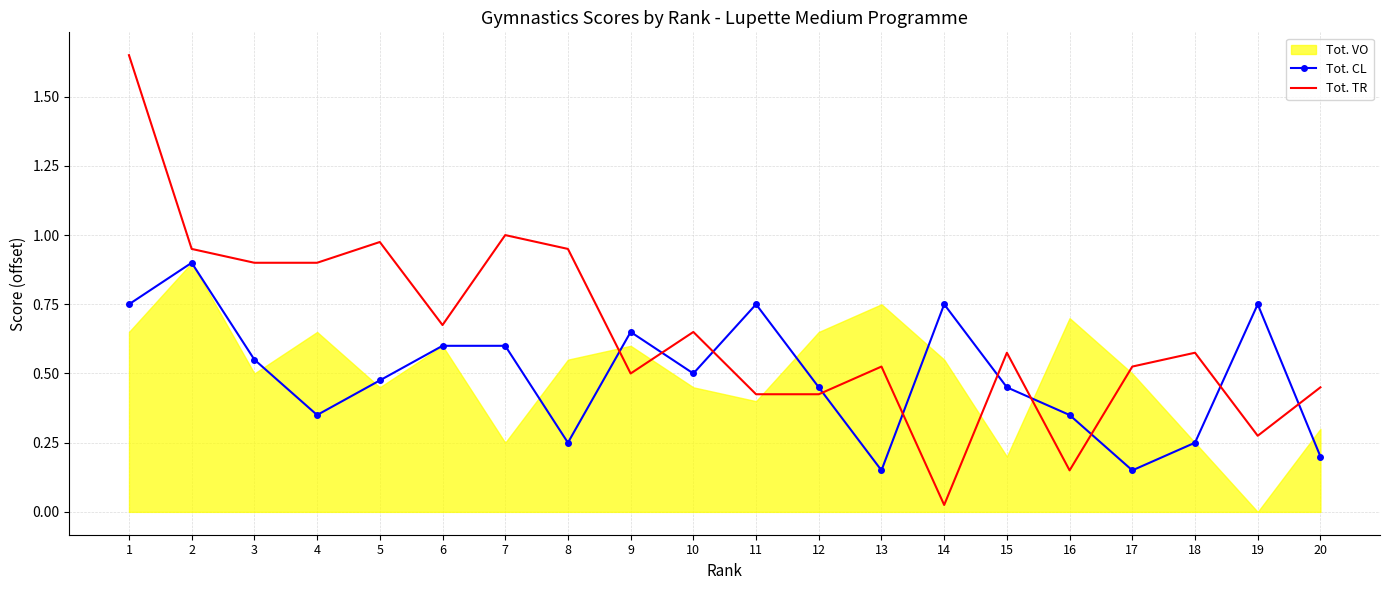

What is the value of the Tot. TR point at the 11th from the left?

0.4